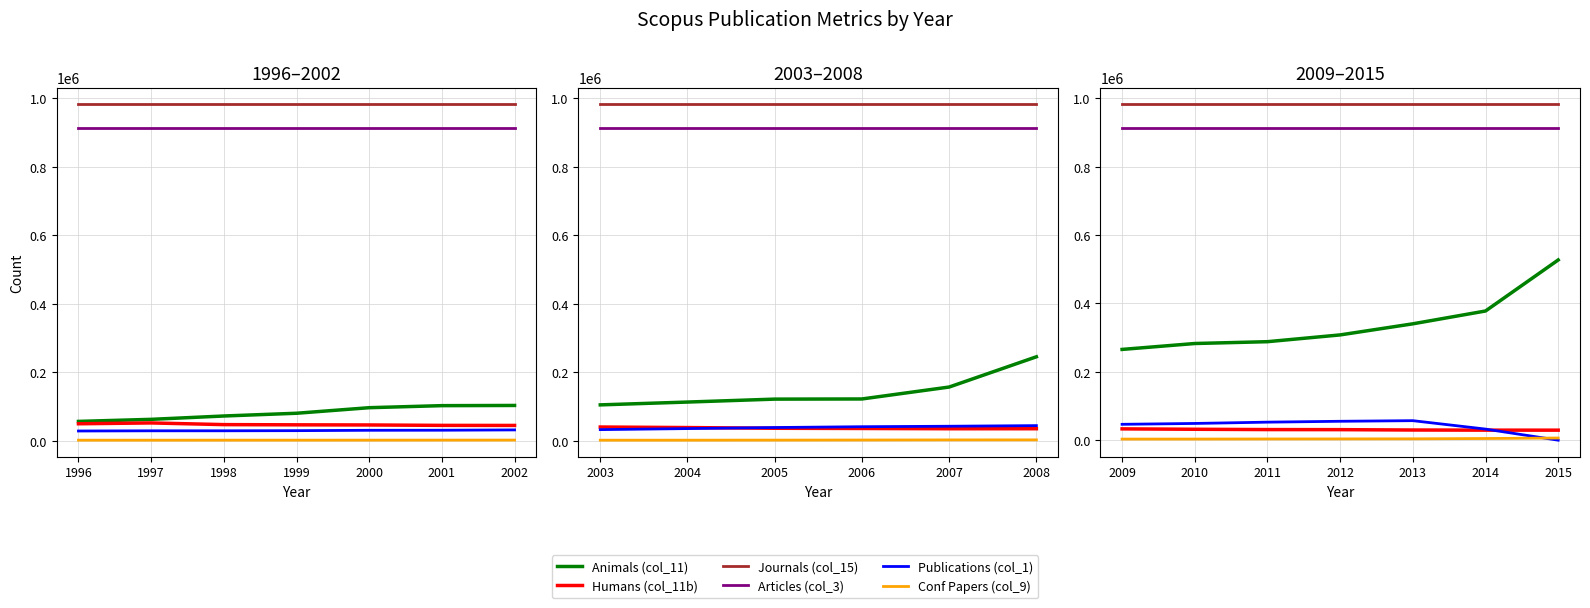

What is the lowest value of the Journals (col_15) series?

982541